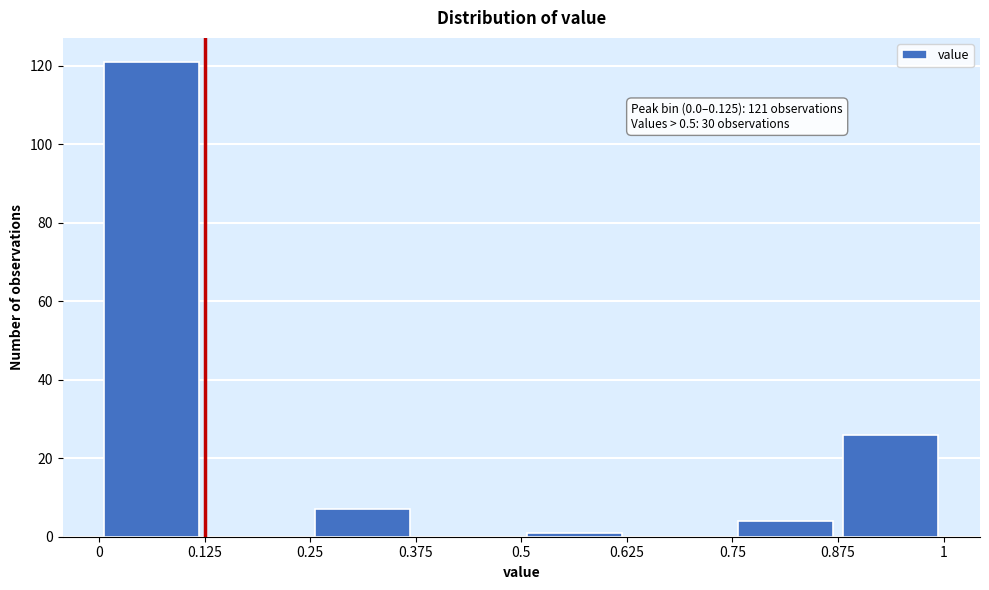

Over which range of the x-axis is the bar tallest?

0 to 0.125